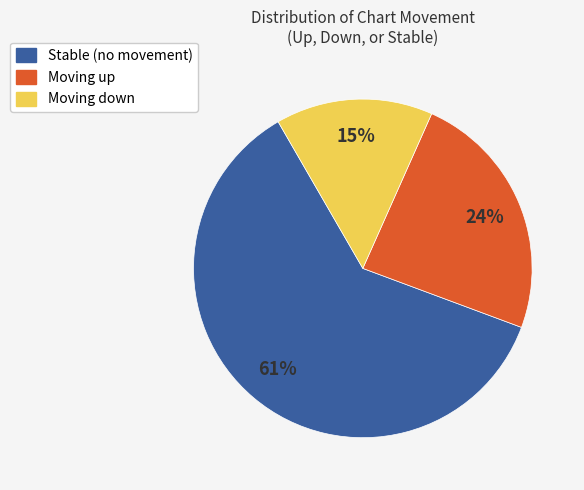

How many slices are in this pie chart?

3